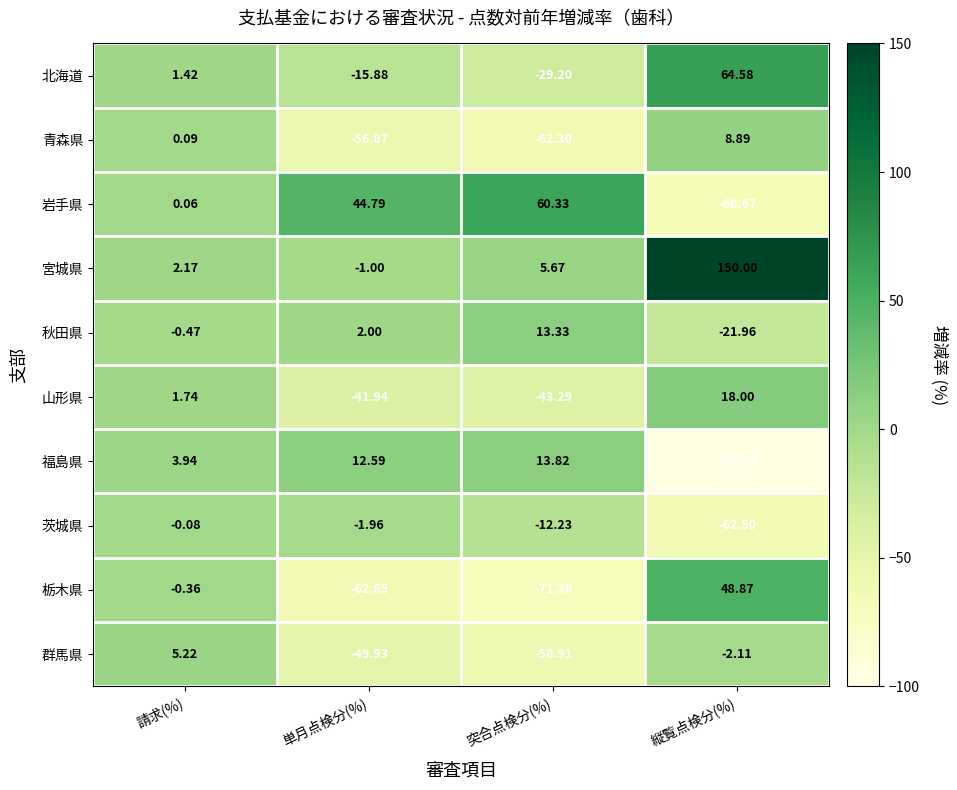

Which category has the highest value across all series?

縦覧点検分(%)